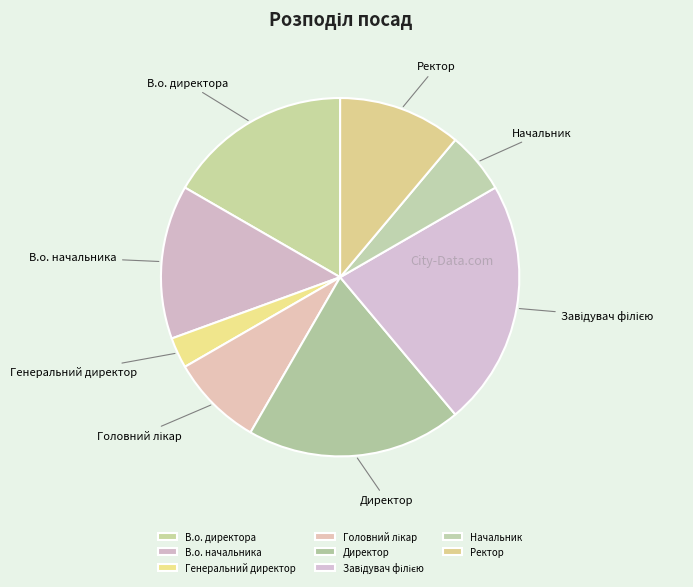

The В.о. директора slice represents 17% of the pie. True or false?

True